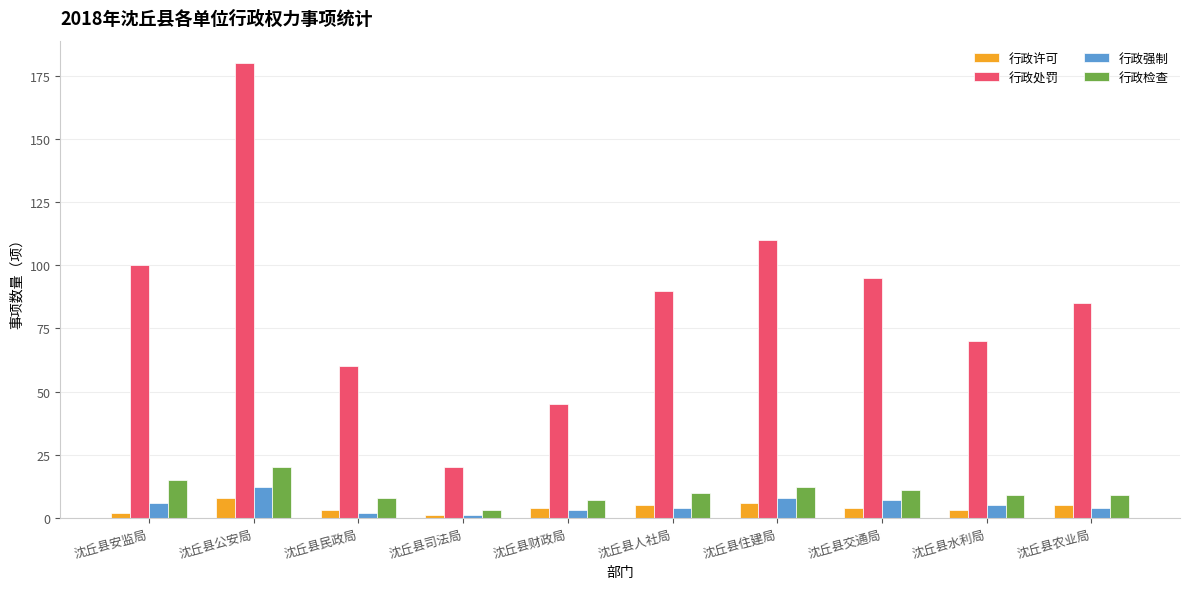

List the series in order of their peak value, lowest first.

行政许可, 行政强制, 行政检查, 行政处罚